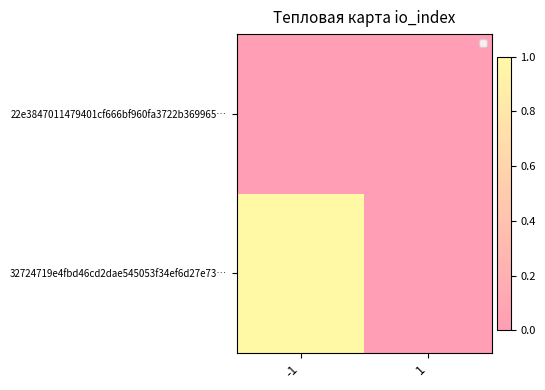

The 22e3847011479401cf666bf960fa3722b369965… series shows 0 at -1. True or false?

True